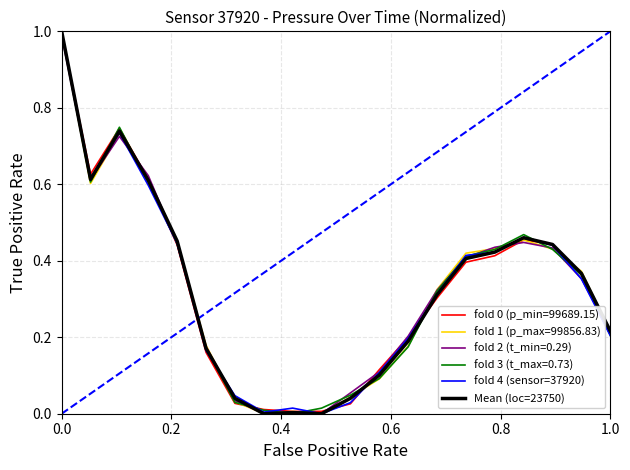

Is it true that fold 1 (pressure) equals 1.0 at 0.4?

False